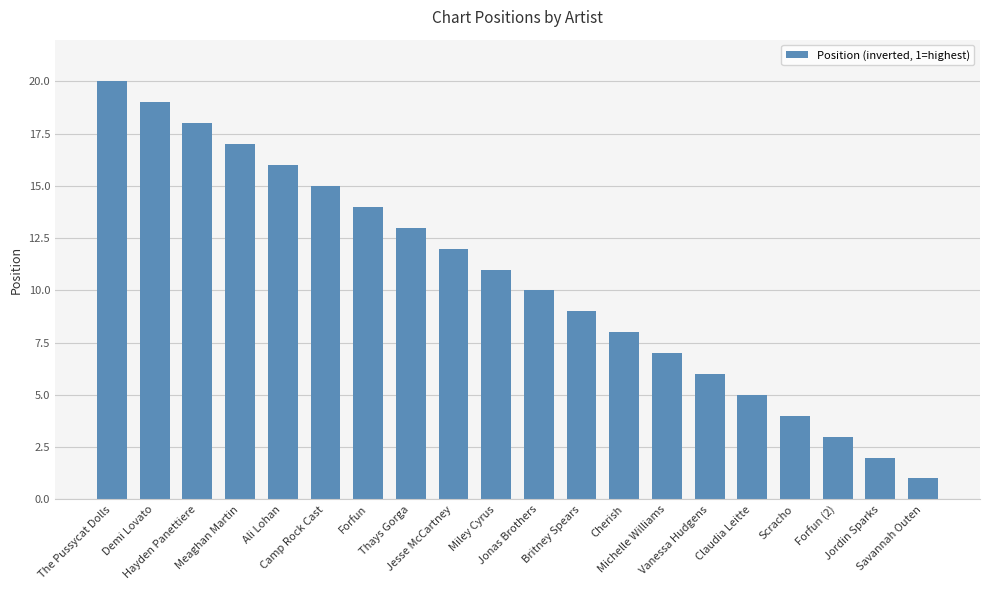

How many bars are there in total?

20